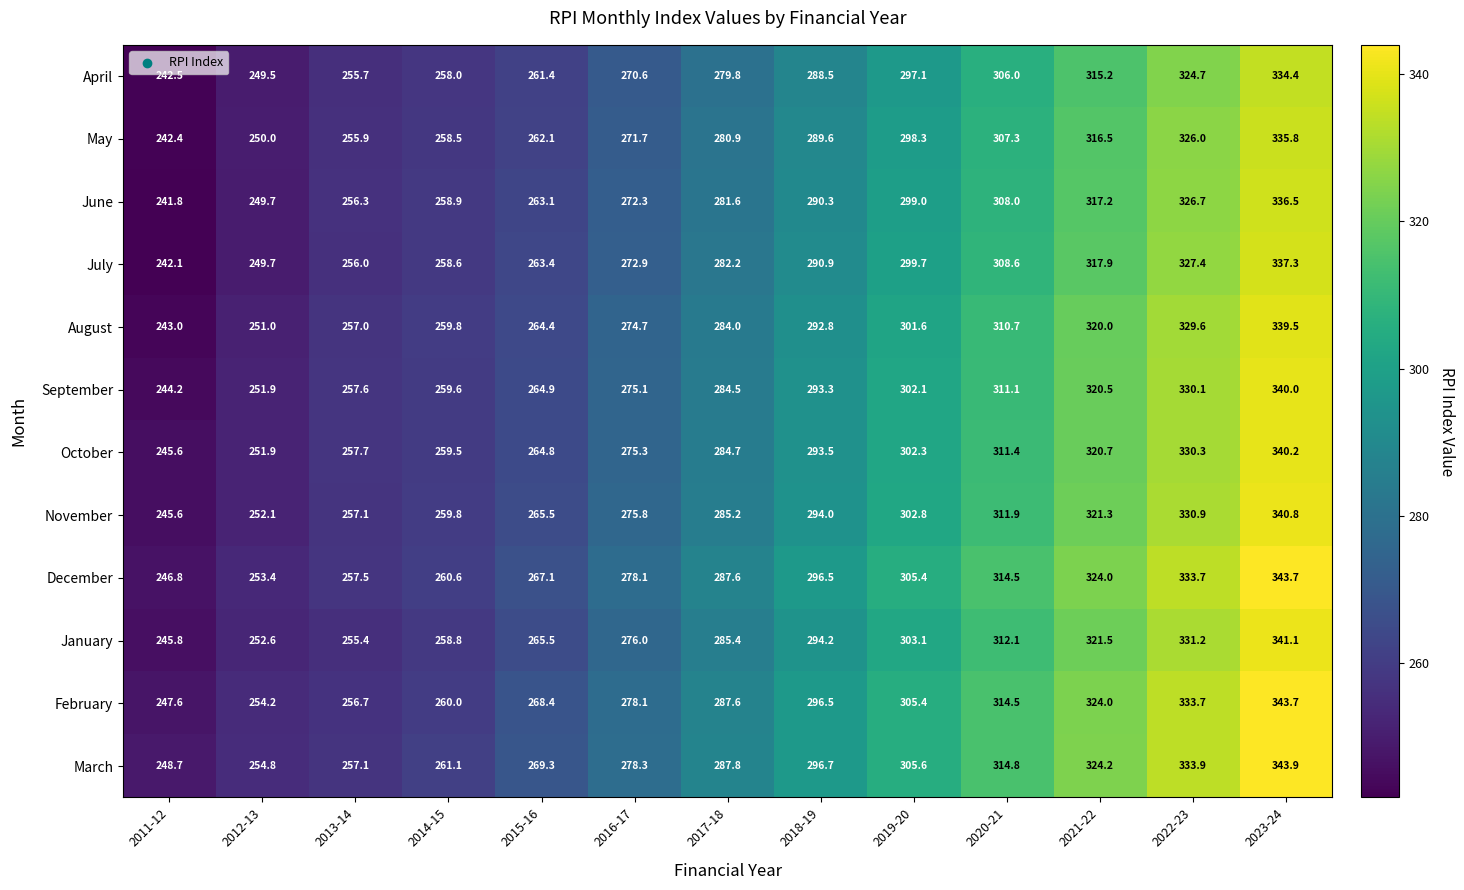

What is the difference between the maximum and second lowest values in the July series?

87.6